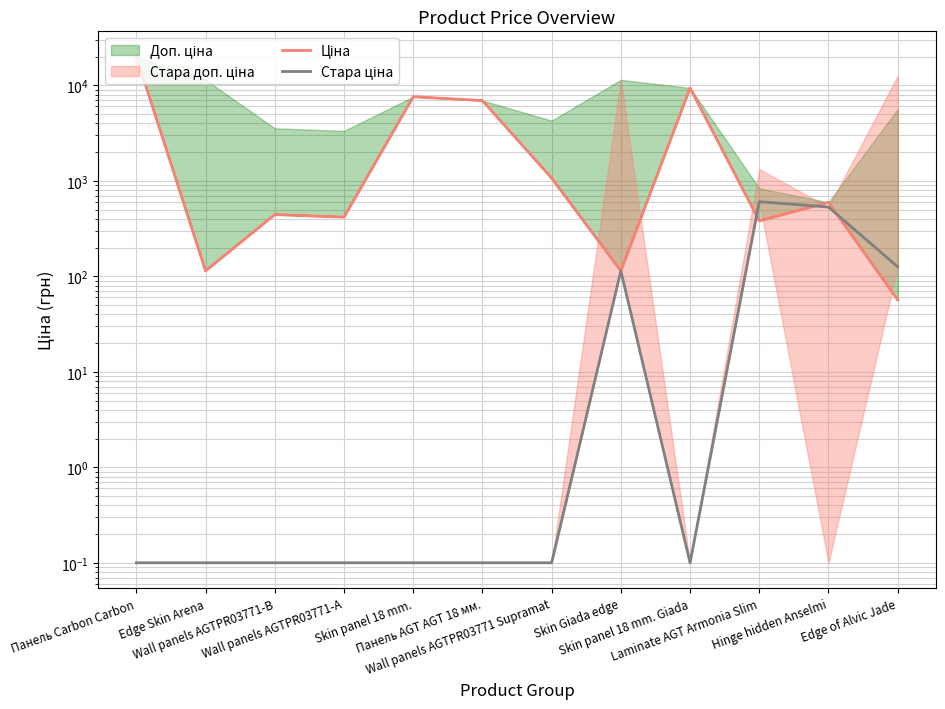

How many data points in Ціна are above 595?

5